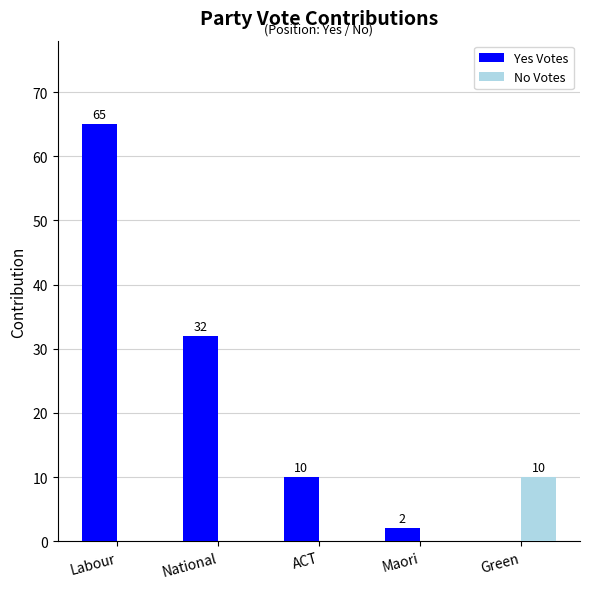

Reading right to left, list all the values displayed in this chart.

Yes Votes: 0	2	10	32	65
No Votes: 10	0	0	0	0